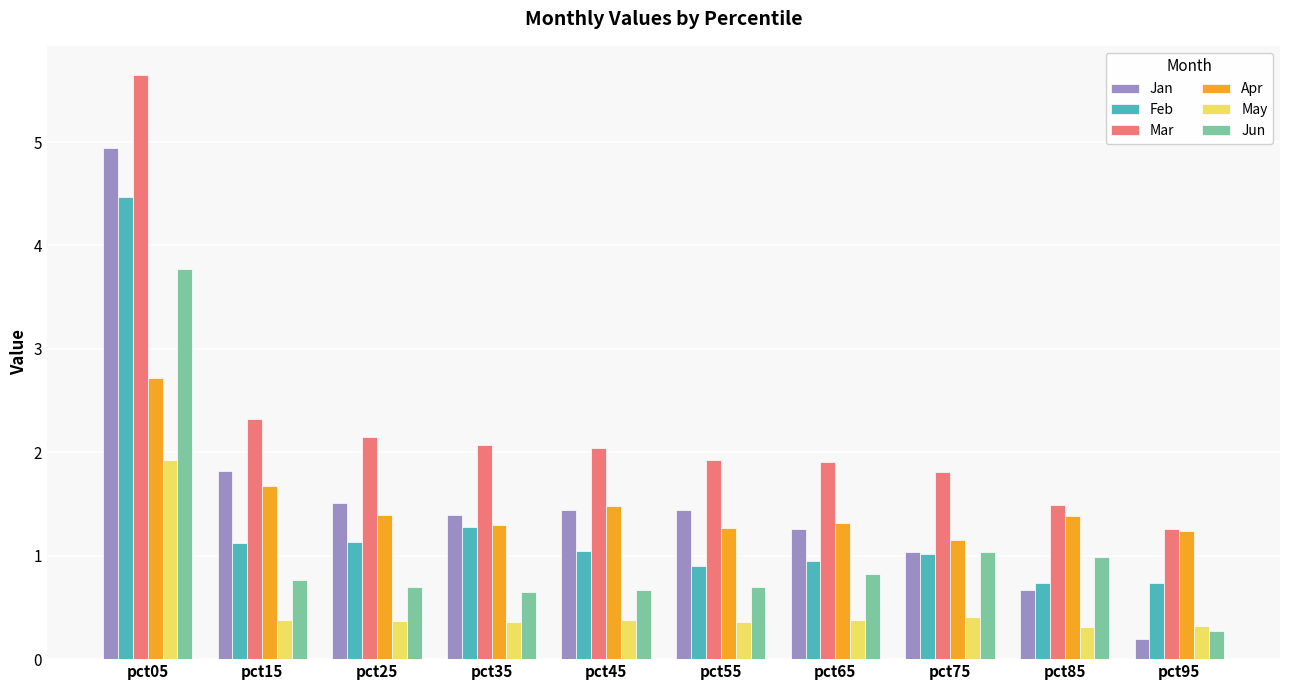

The Mar series shows 2.0 at pct45. True or false?

True